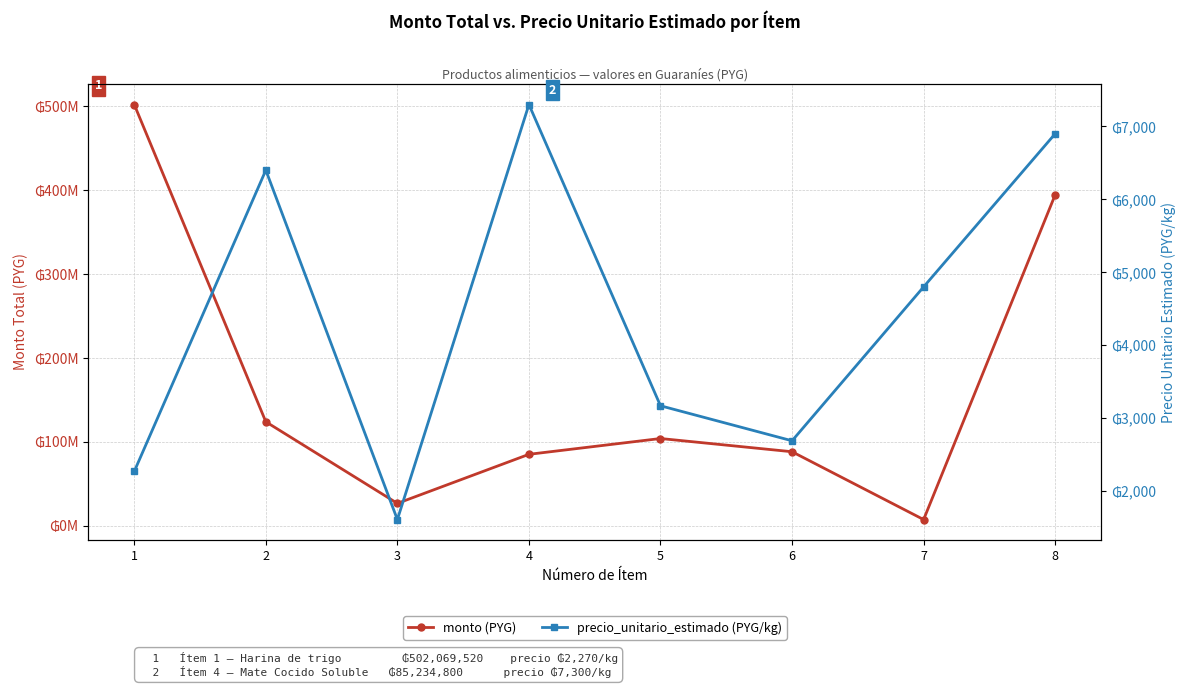

Reading left to right, transcribe all the data shown in this chart.

monto (PYG): 1=502069520	2=124000000	3=26766250	4=85234800	5=104067930	6=88310010	7=7478400	8=394500600
precio_unitario_estimado (PYG/kg): 1=2270	2=6400	3=1610	4=7300	5=3170	6=2690	7=4800	8=6900